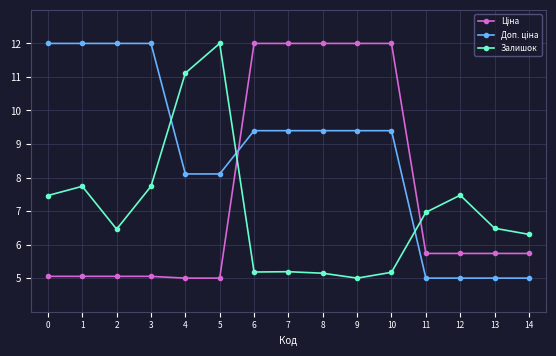

Count the number of data series in this chart.

3